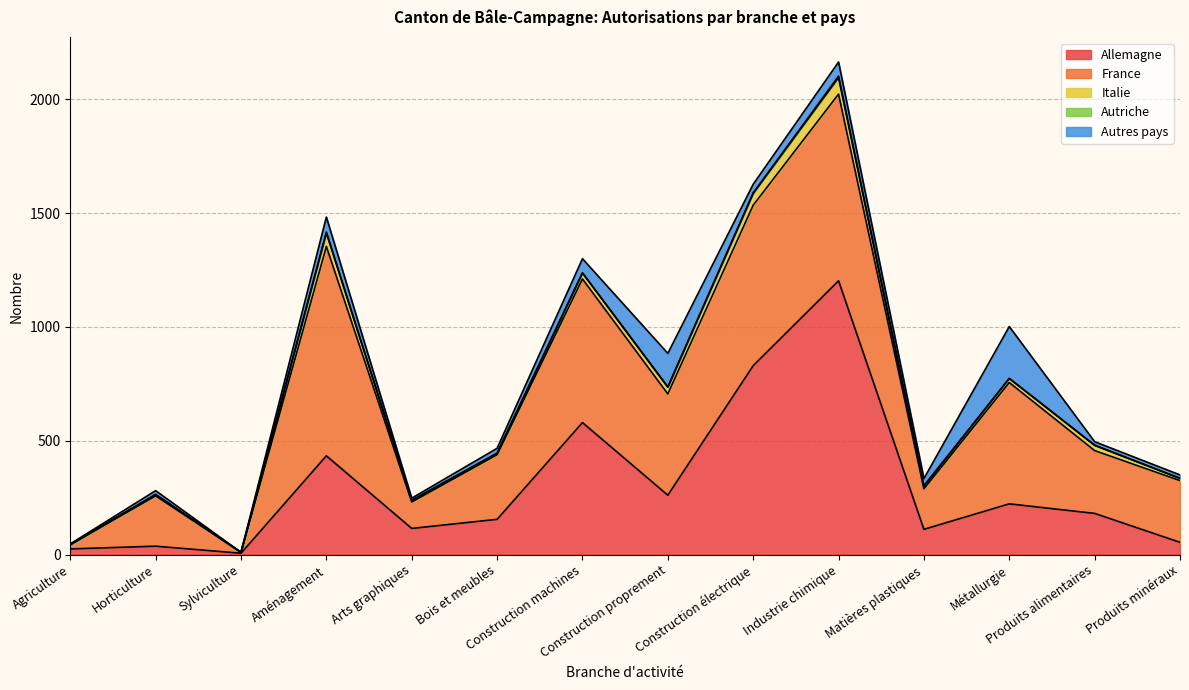

Reading right to left, list all the values displayed in this chart.

Allemagne: 54	181	223	111	1203	830	261	580	155	115	434	6	37	25
France: 271	276	533	178	820	705	445	631	284	116	920	4	221	19
Italie: 10	23	18	10	73	52	29	26	6	7	59	0	6	0
Autriche: 0	1	0	4	6	2	2	1	1	0	4	0	0	0
Autres pays: 15	15	228	31	62	38	147	62	21	10	66	0	17	3